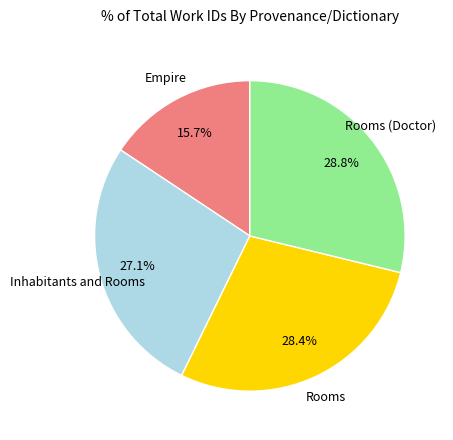

Combined, do Empire and Inhabitants and Rooms account for over 50%?

No